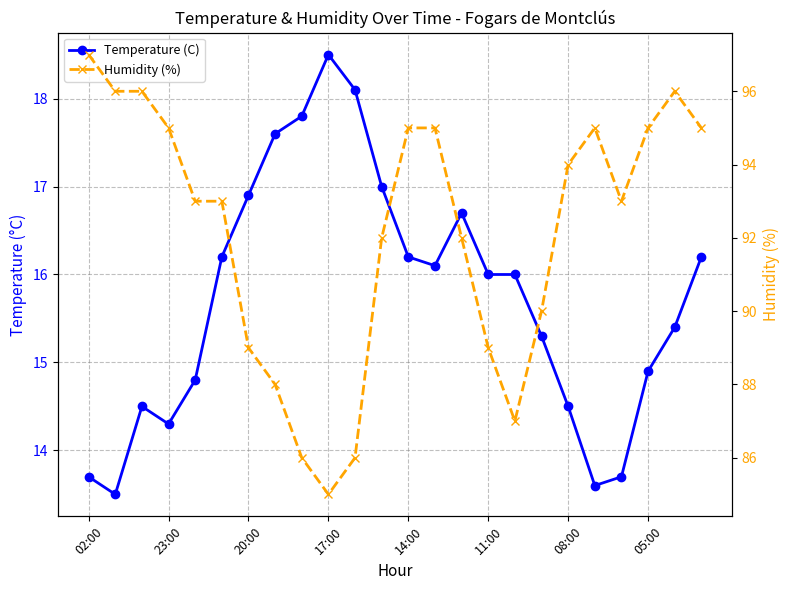

List the series in order of their overall mean, highest first.

Humidity (%), Temperature (C)